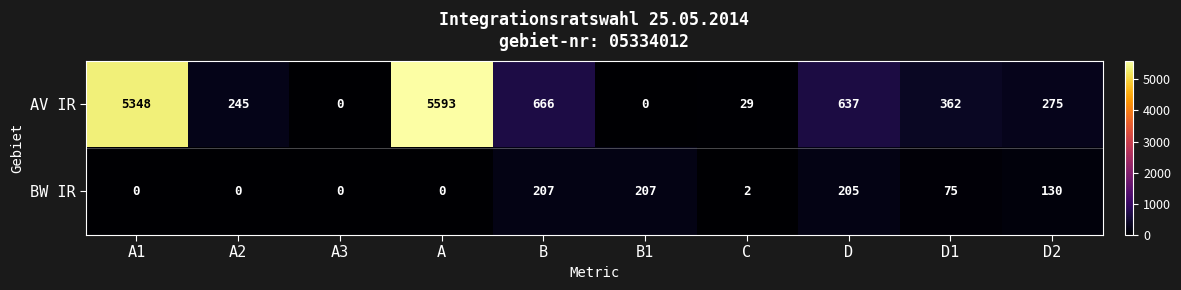

Reading left to right, transcribe all the data shown in this chart.

AV IR: 5348	245	0	5593	666	0	29	637	362	275
BW IR: 0	0	0	0	207	207	2	205	75	130